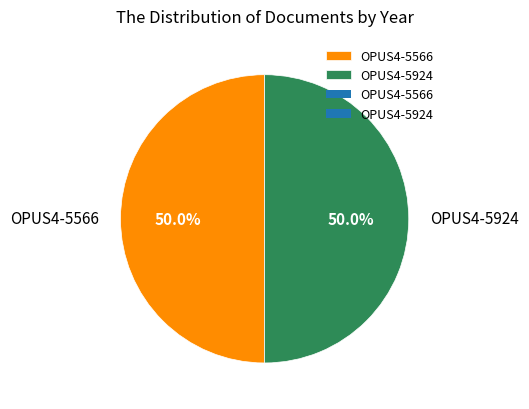

What portion of the pie excludes OPUS4-5566?

50.0%